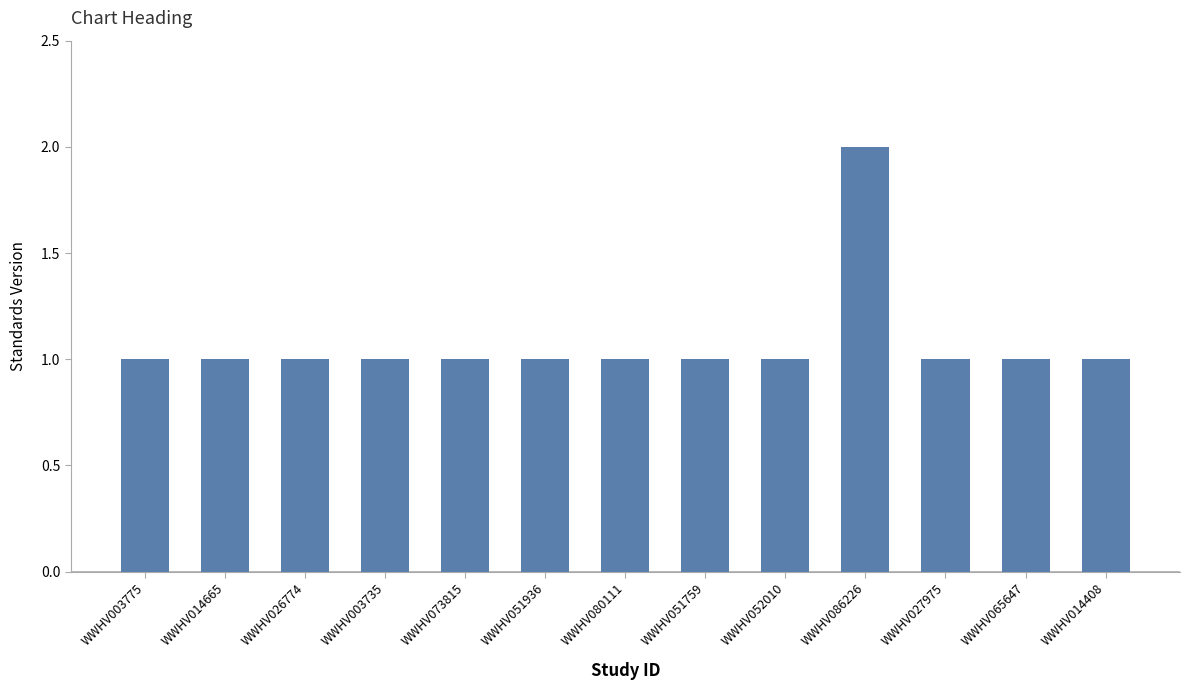

What is the minimum value shown in the chart?

1